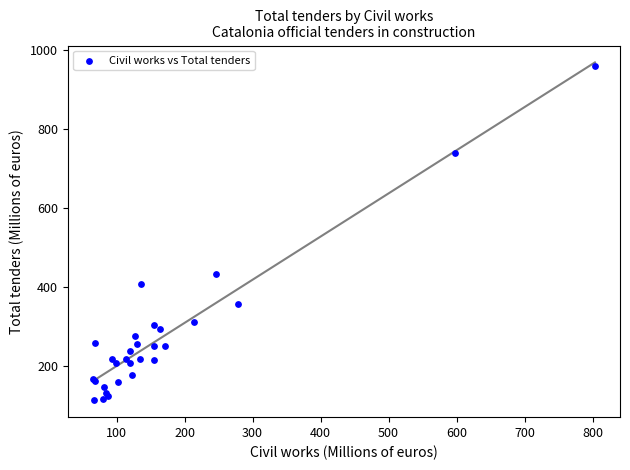

What Y value in the scatter plot is closest to 535?

431.0